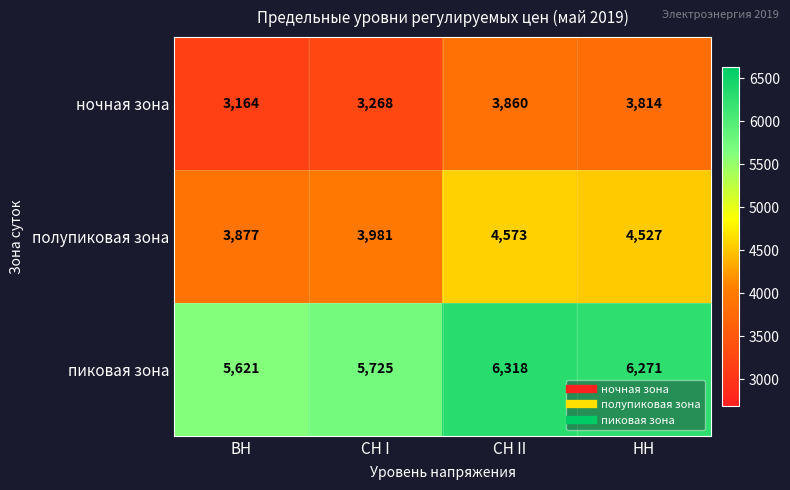

Reading left to right, transcribe all the data shown in this chart.

ночная зона: 3164	3268	3860	3814
полупиковая зона: 3877	3981	4573	4527
пиковая зона: 5621	5725	6318	6271